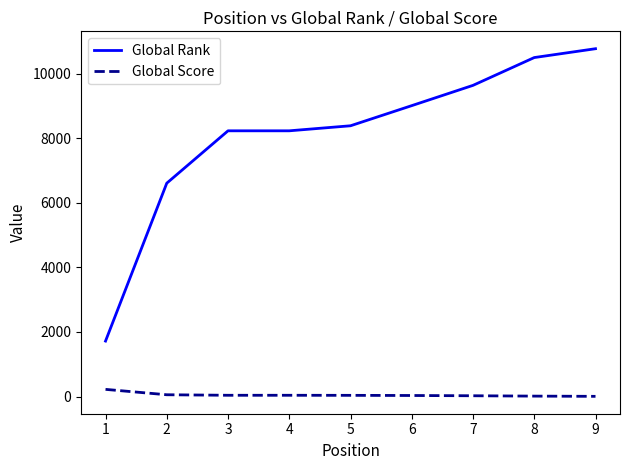

True or false: Global Rank has more than 1 interior local peaks.

False